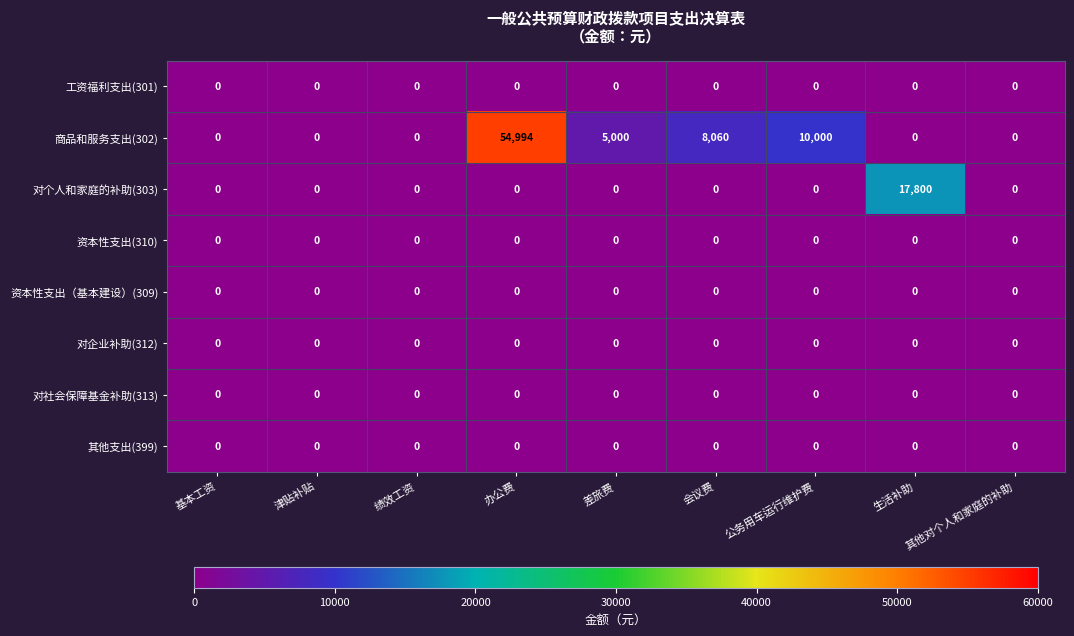

True or false: 商品和服务支出(302) has a value of 5000 at 差旅费.

True